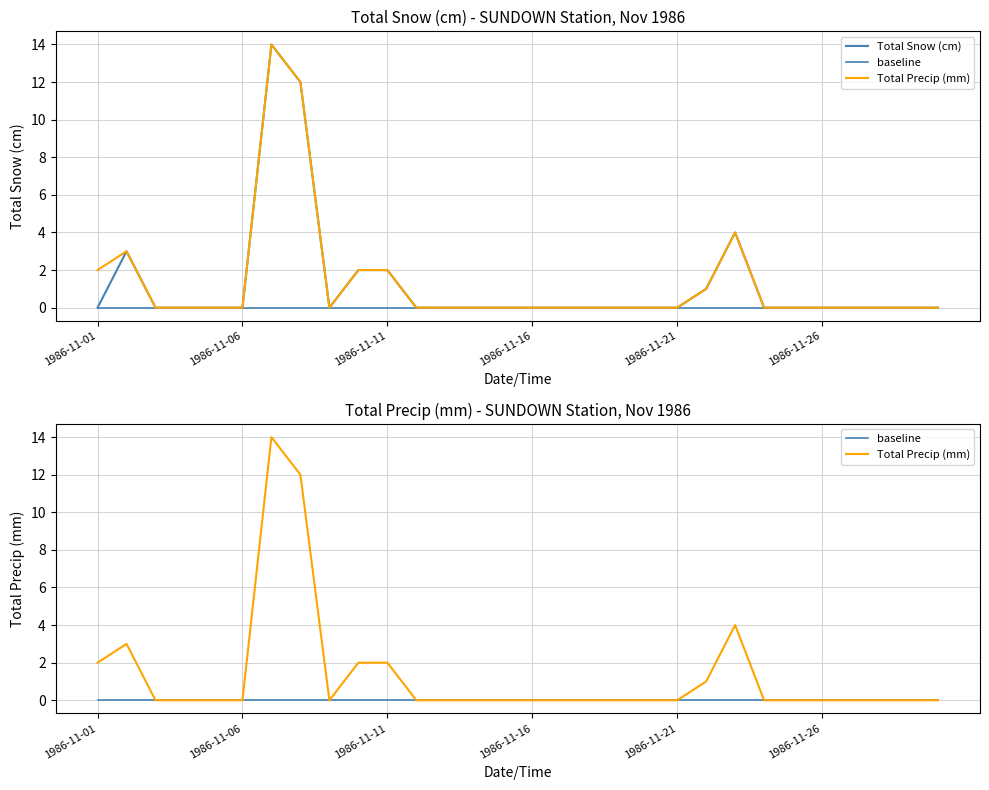

Which series has the largest total across all categories?

Total Precip (mm)